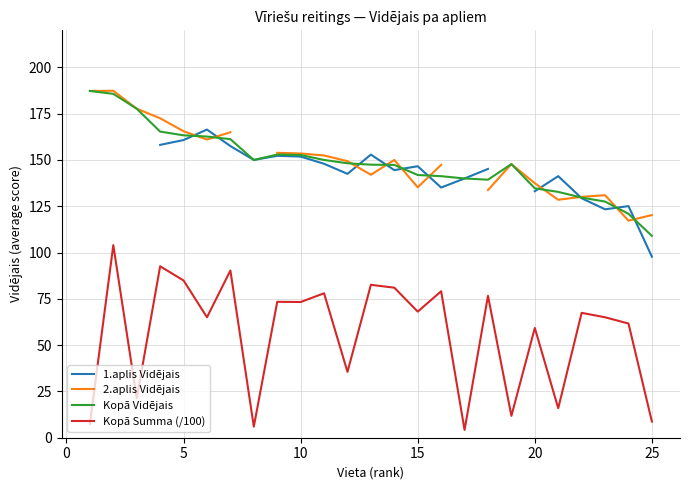

What is the average value of the Kopā Summa (/100) series?

56.5